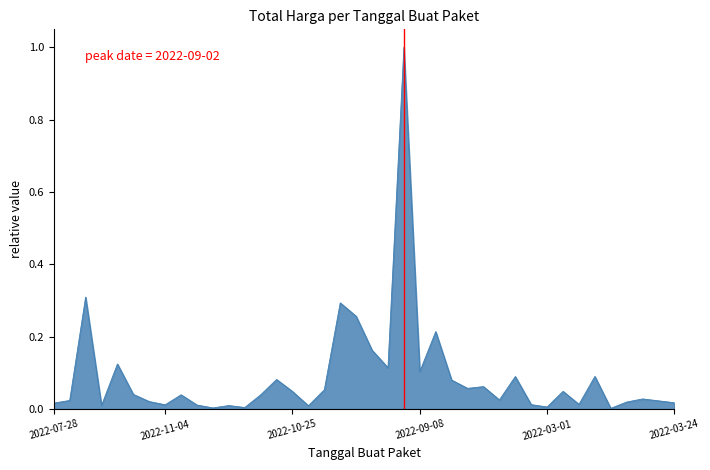

What is the greatest value displayed?

1.0